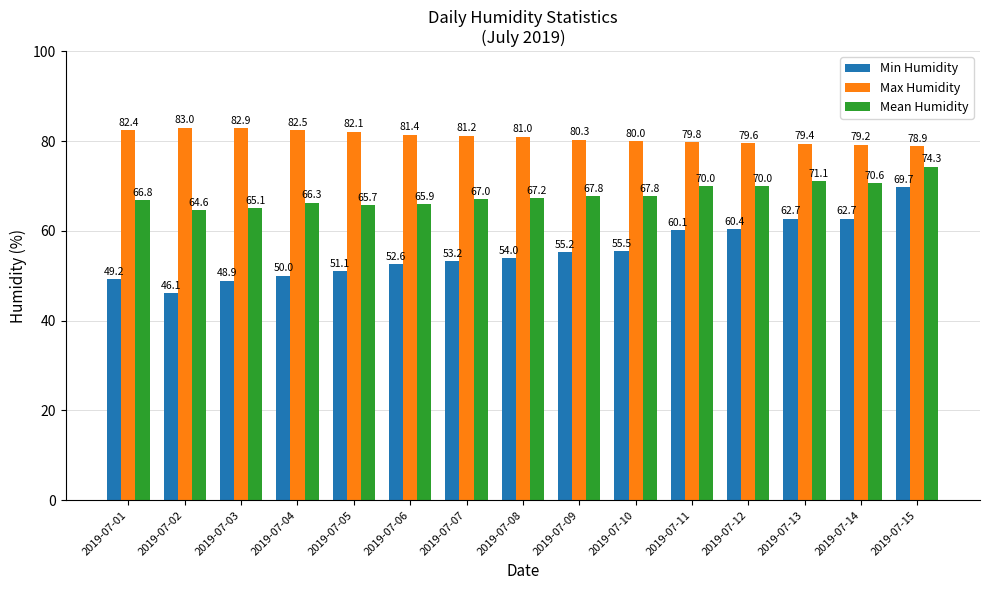

At which category is the sum across all series the highest?

2019-07-15